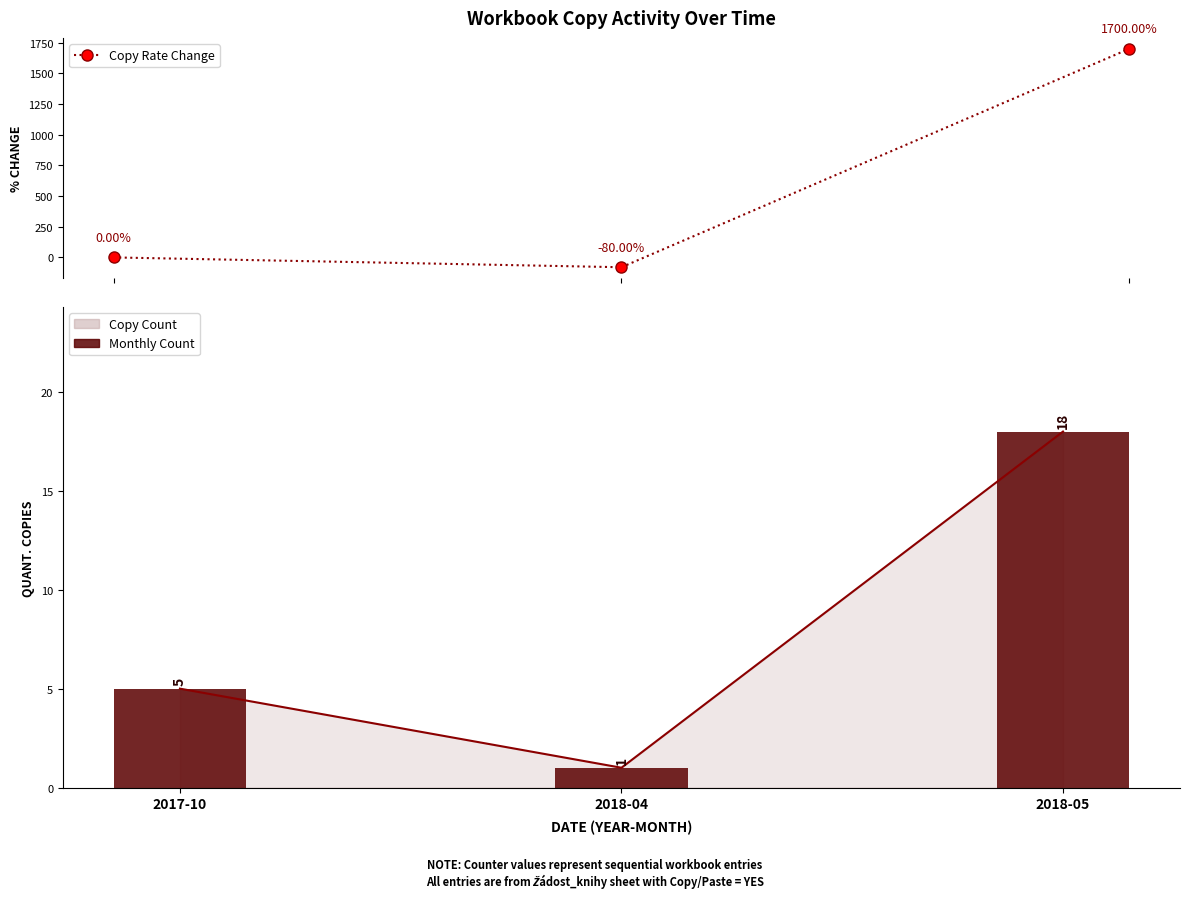

Reading left to right, transcribe all the data shown in this chart.

2017-10=0	2018-04=-80	2018-05=1700